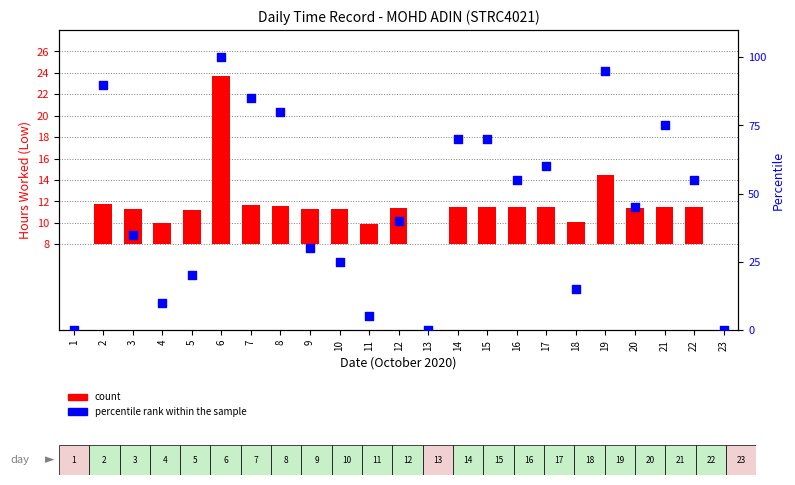

What are all the series names shown in the legend?

count, percentile rank within the sample